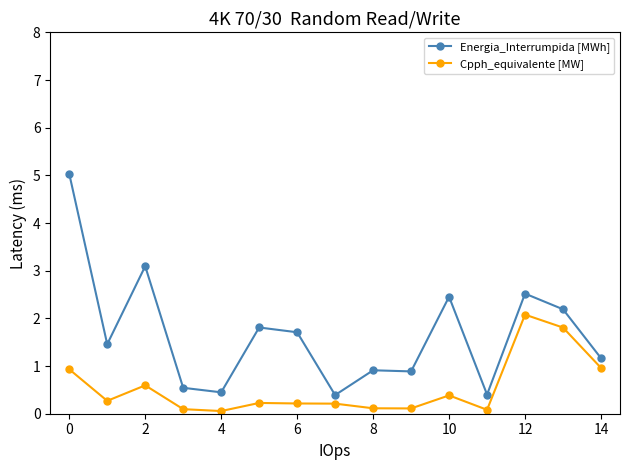

What is the value of the Energia_Interrumpida [MWh] point at the 1st from the left?

5.0